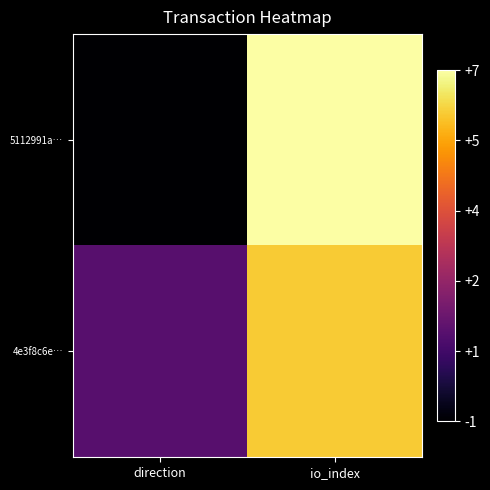

Rank the series by their average value, from highest to lowest.

4e3f8c6e…, 5112991a…